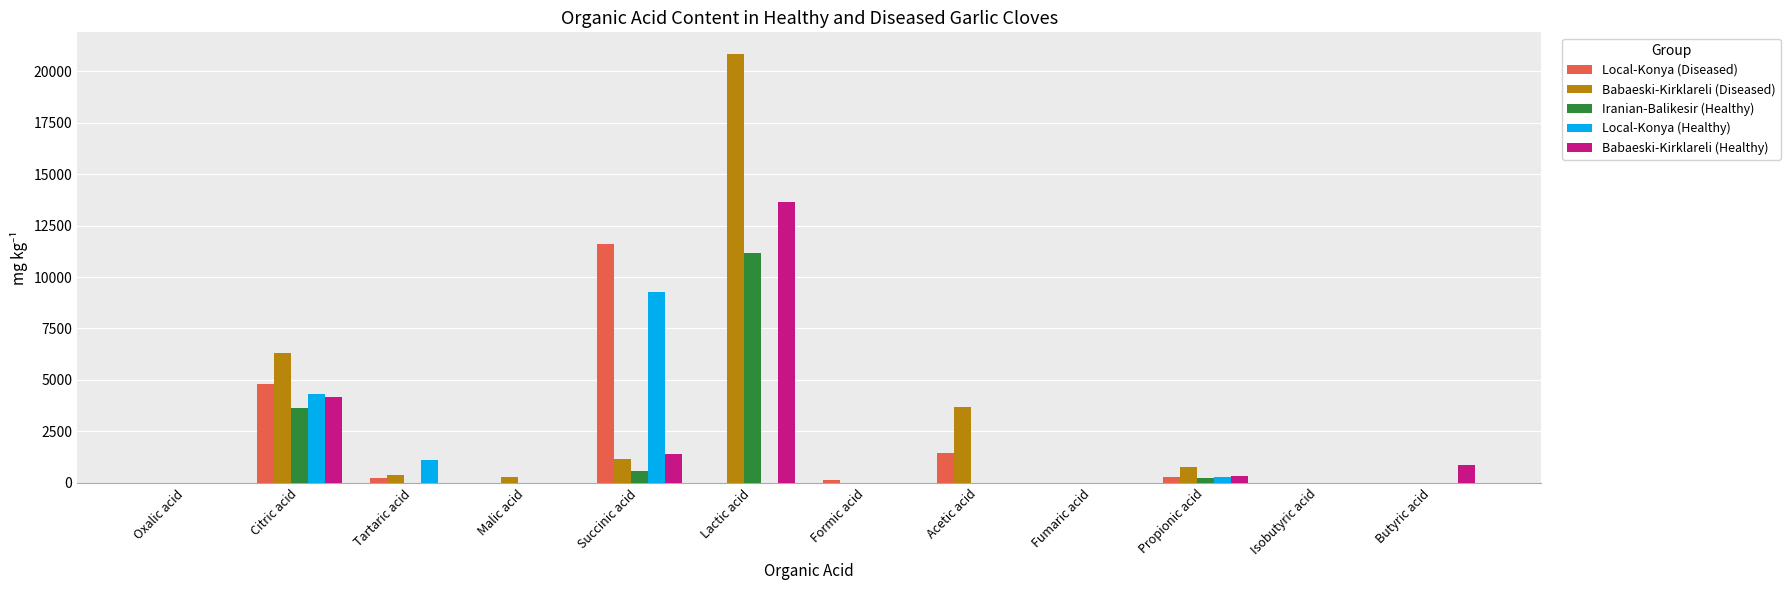

Where does the Local-Konya (Diseased) series first go above 147?

Citric acid